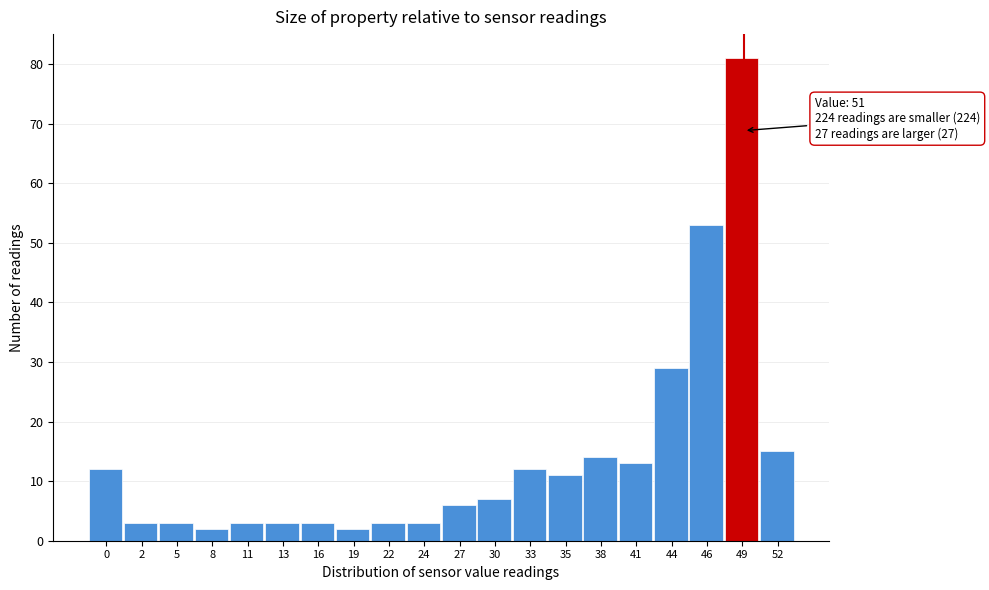

Reading left to right, what are all the values shown in this chart?

0=12	2=3	5=3	8=2	11=3	13=3	16=3	19=2	22=3	24=3	27=6	30=7	33=12	35=11	38=14	41=13	44=29	46=53	49=81	52=15